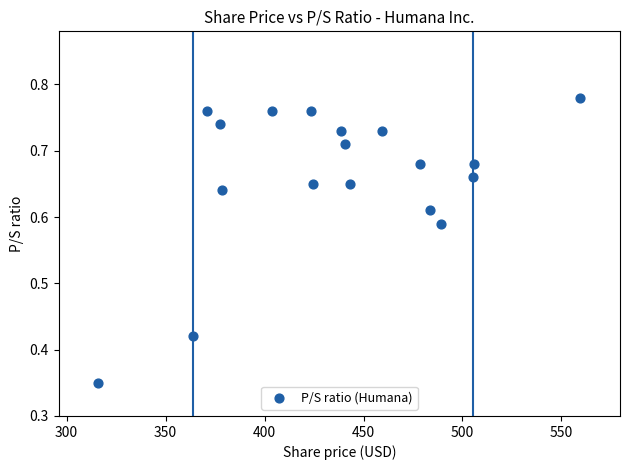

What is the range of X values (max minus min)?

243.6